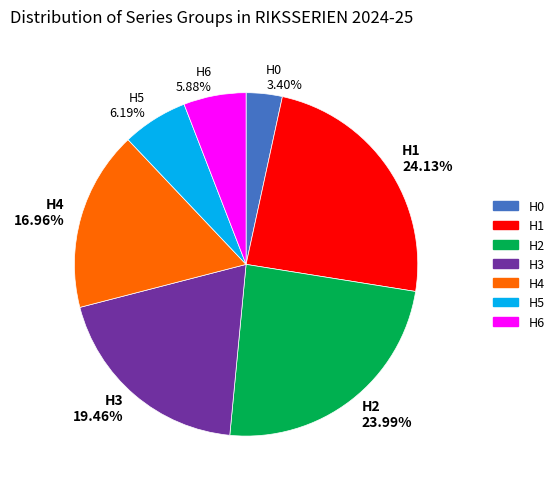

What is the smallest slice in the pie chart?

H0 3.40%